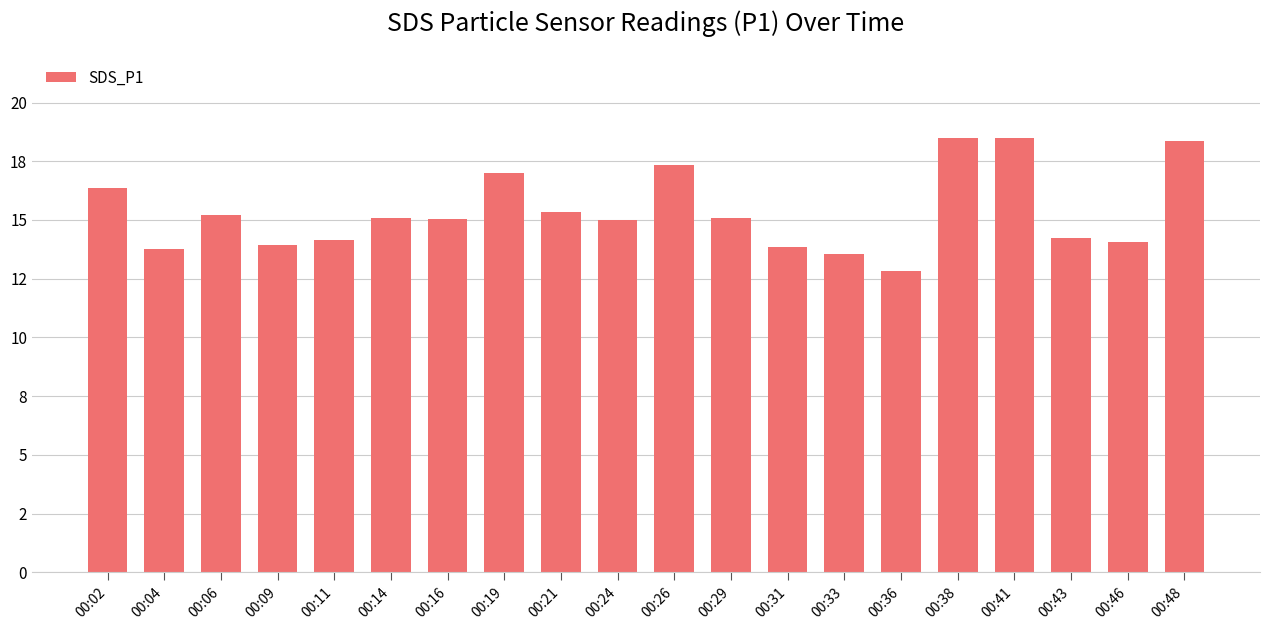

Read the value at 00:31.

13.8